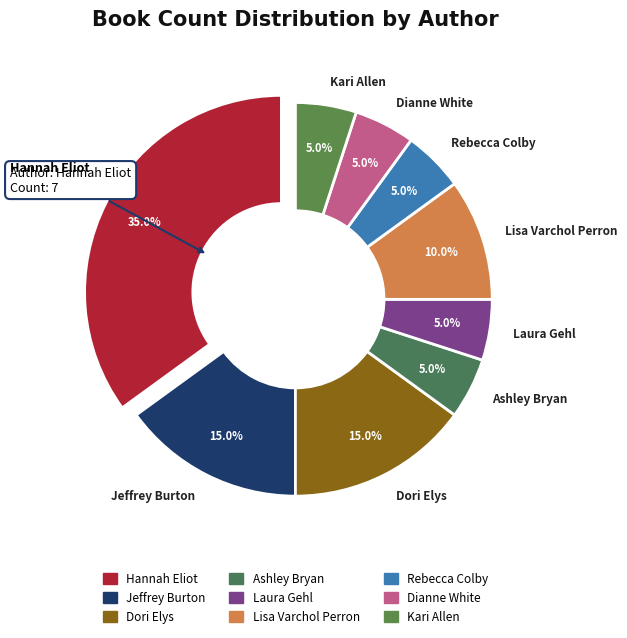

What is the ratio of the value at Dori Elys to the value at Hannah Eliot?

0.4